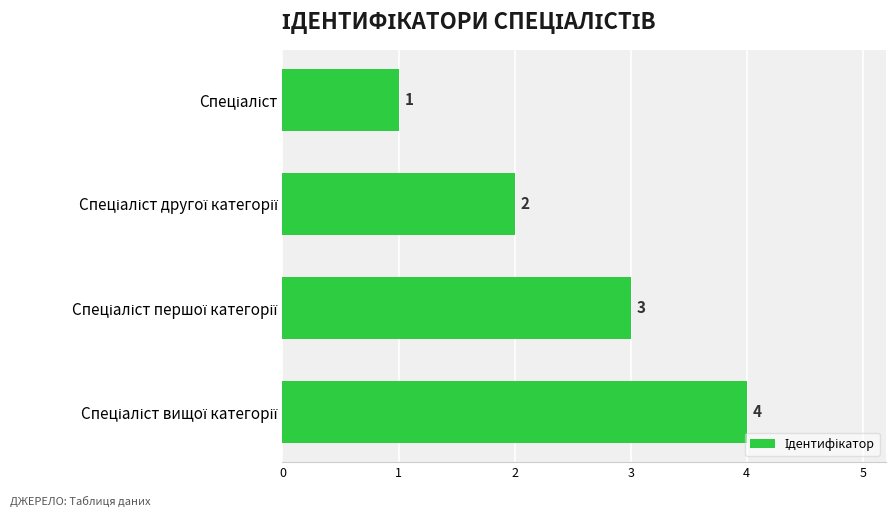

What is the difference between the maximum and minimum values?

3